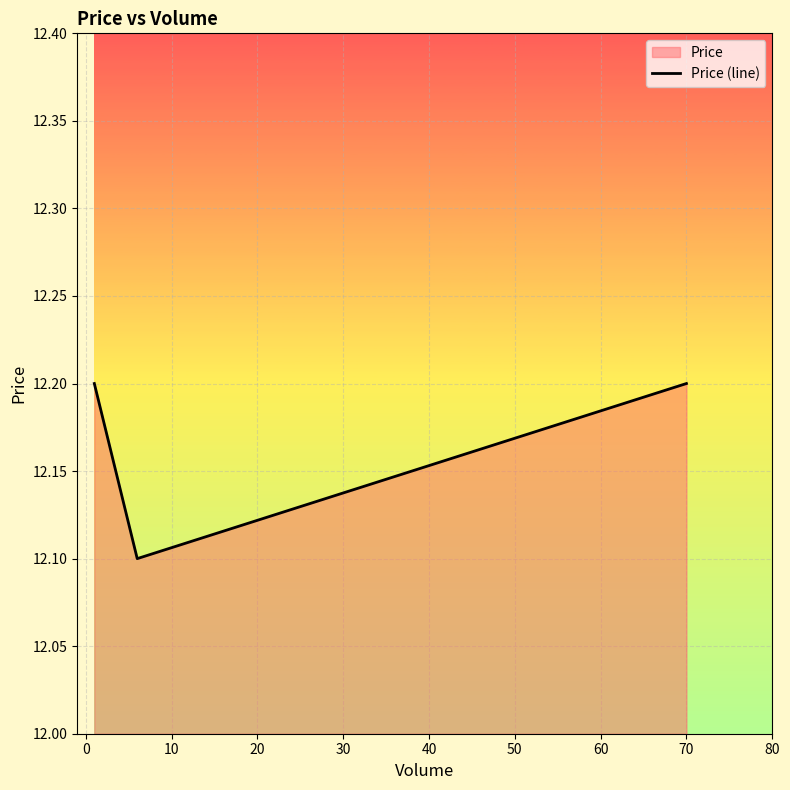

What is the greatest value displayed?

12.2